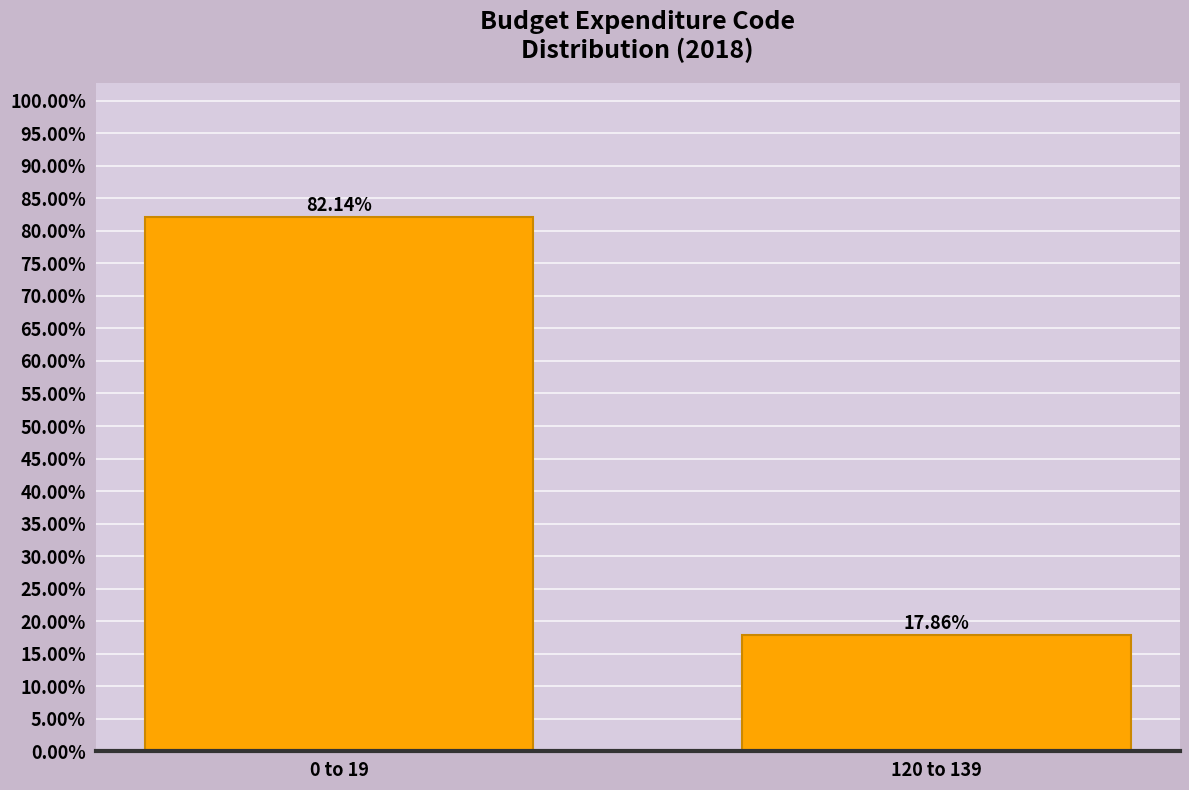

List the labels in order of value, largest first.

0 to 19, 120 to 139